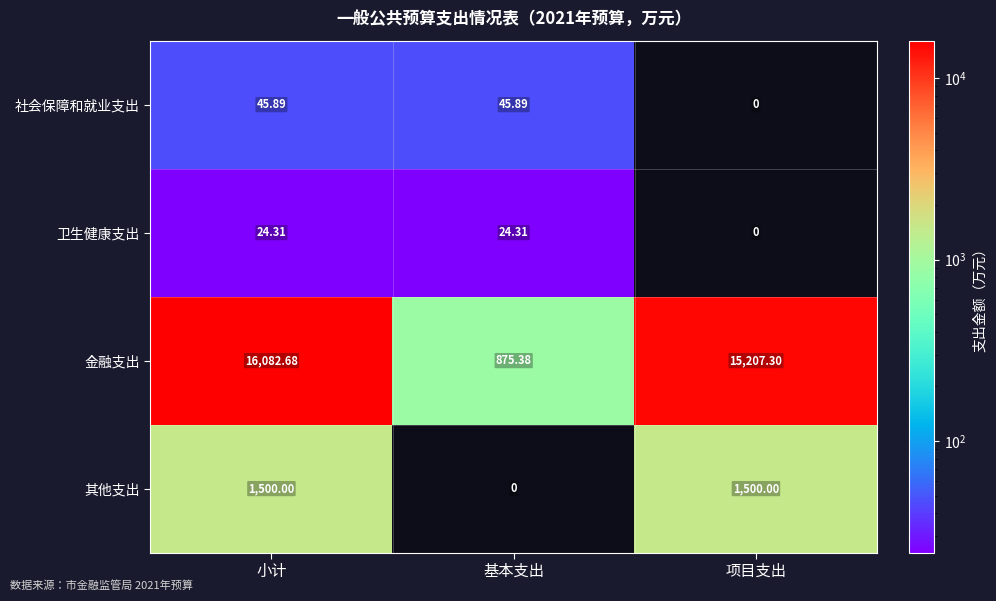

Which series has the largest total across all categories?

金融支出